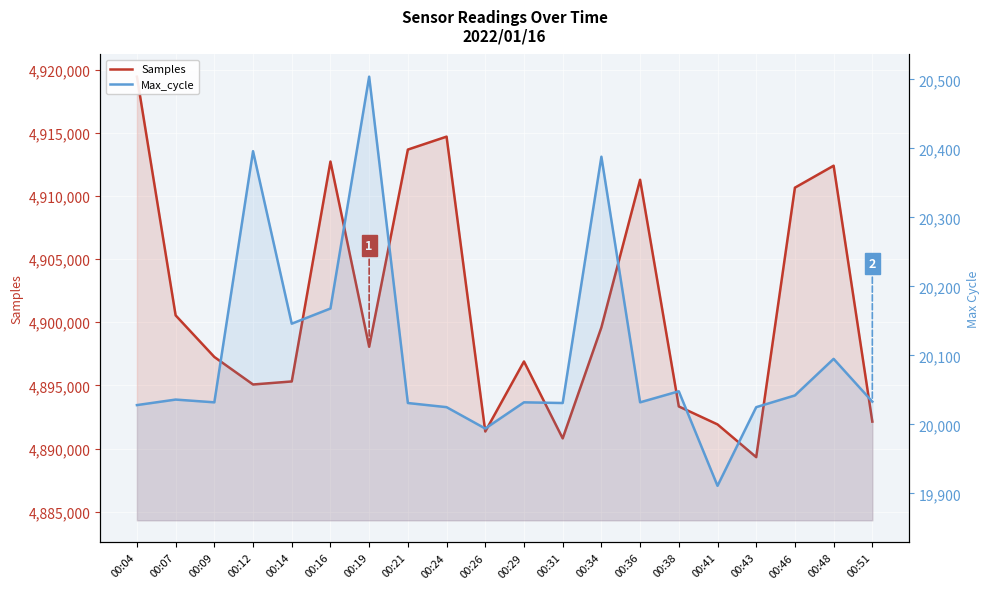

True or false: Max_cycle has more than 2 interior local peaks.

True